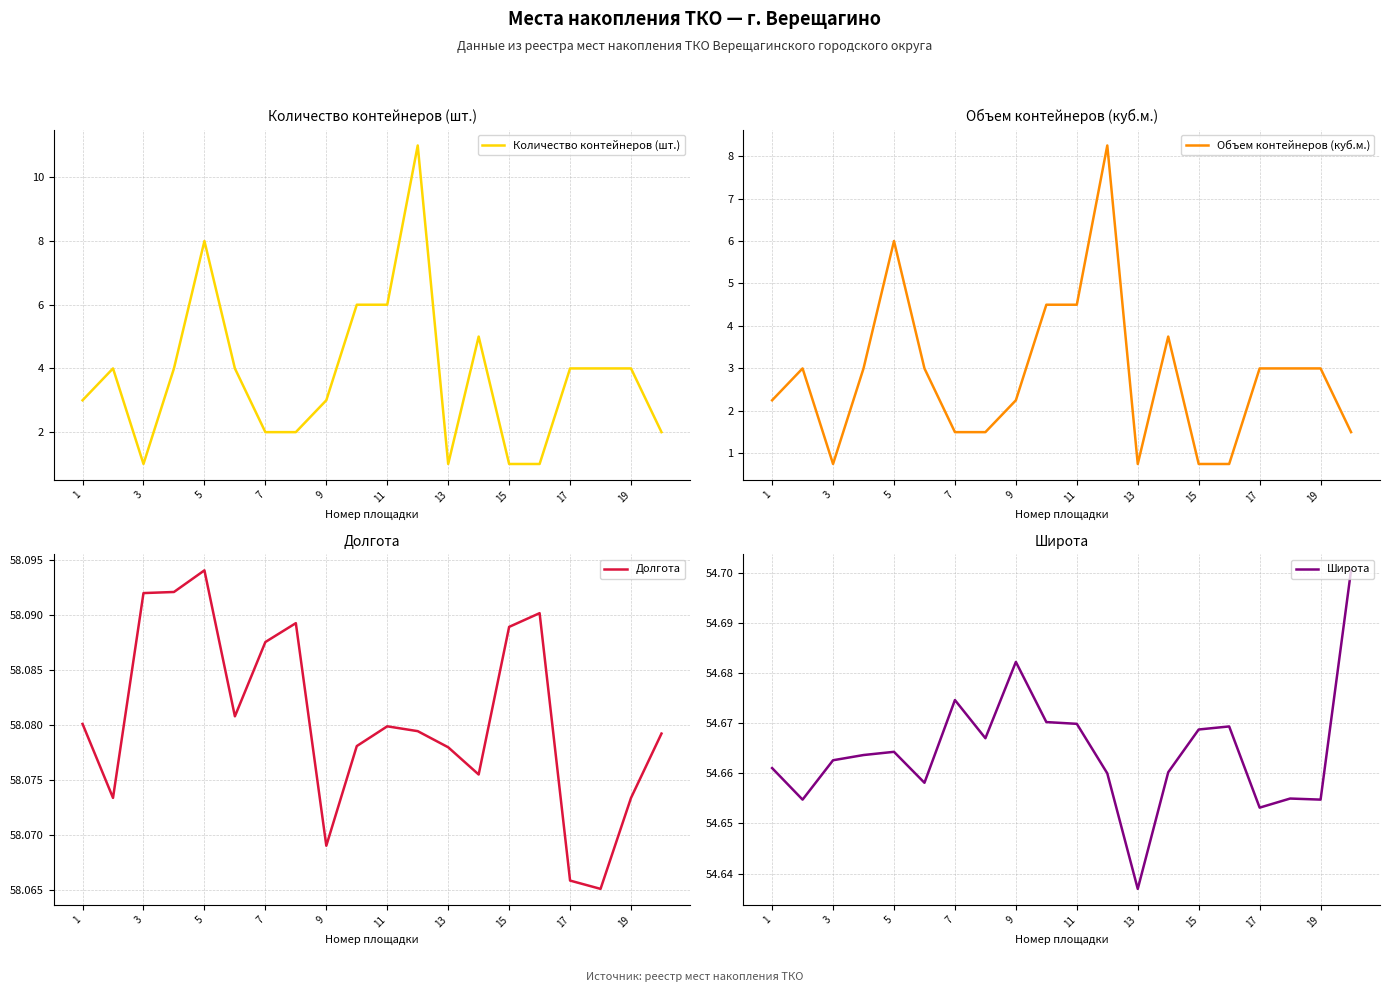

What are all the series names shown in the legend?

Количество контейнеров (шт.), Объем контейнеров (куб.м.), Долгота, Широта